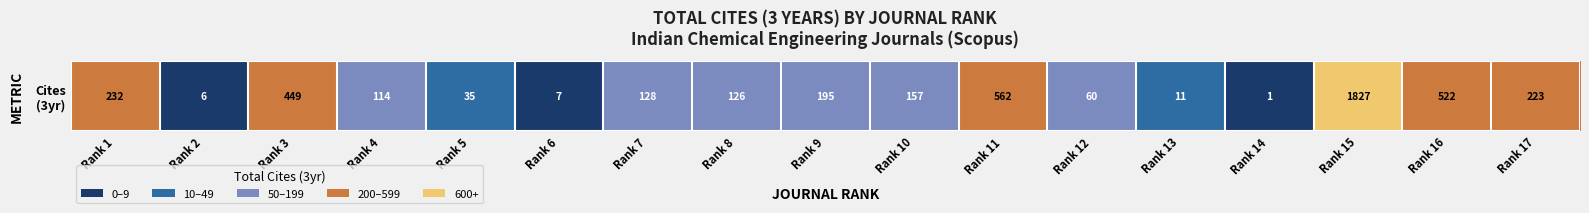

What is the greatest value displayed?

1827